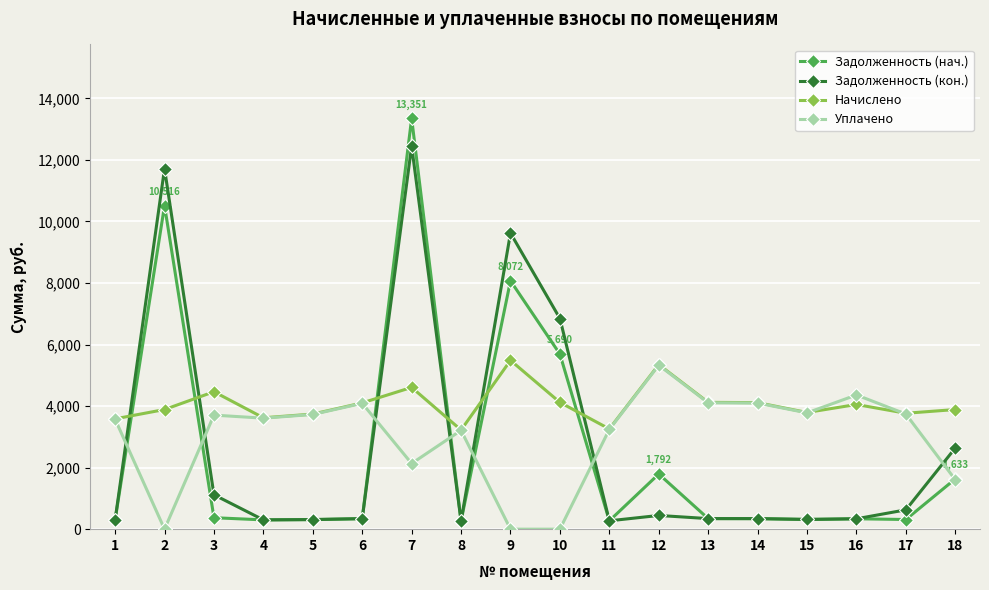

True or false: Уплачено and Начислено intersect in this chart.

True